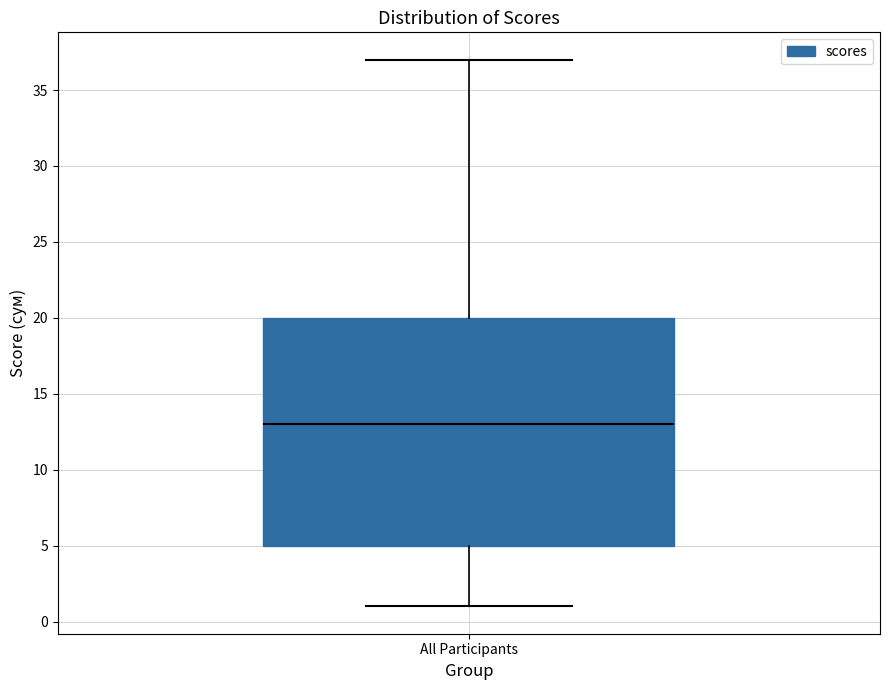

Where is the lower edge of the box for All Participants on the y-axis? The values are not printed on the chart, so give them approximately, as read against the axis.

5